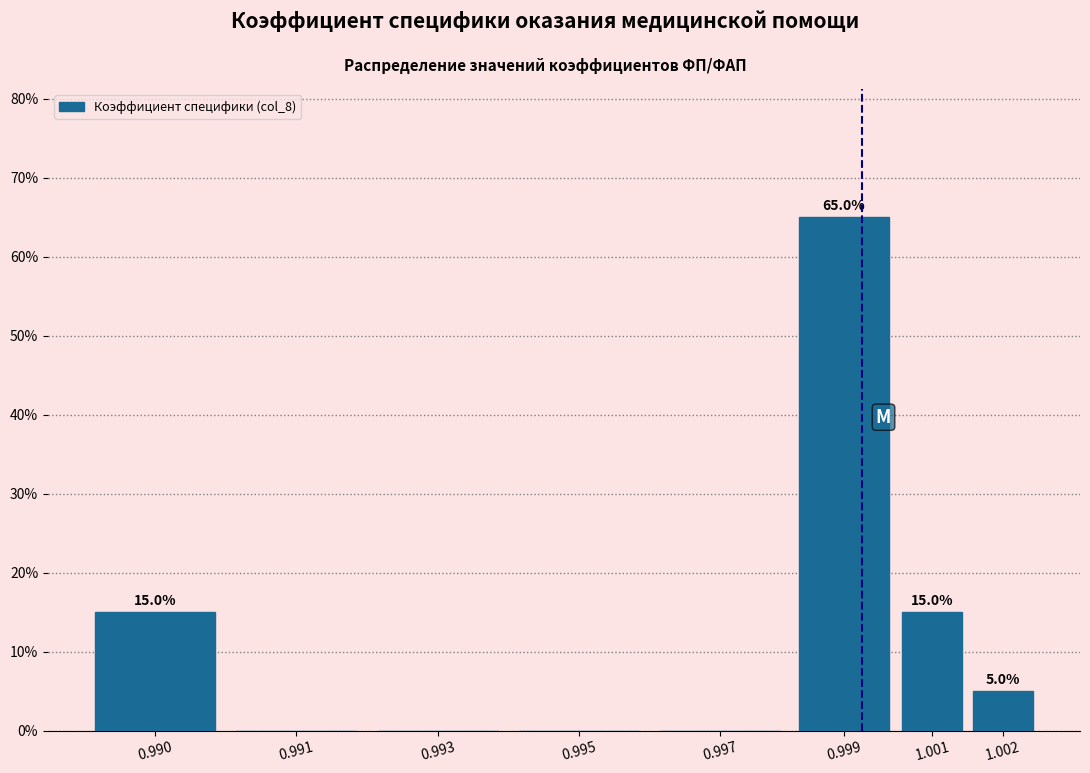

Reading right to left, transcribe all the data shown in this chart.

1.002=5	1.001=15	0.999=65	0.997=0	0.995=0	0.993=0	0.991=0	0.990=15